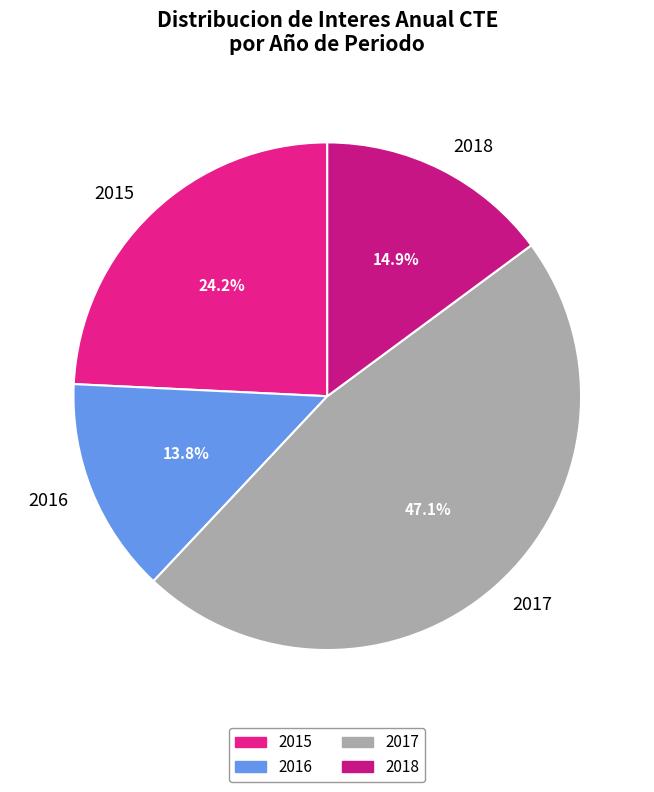

Combined, do 2017 and 2016 account for over 50%?

Yes